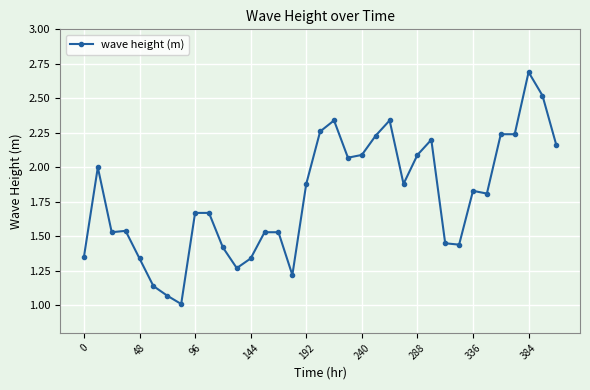

True or false: there are more than 0 points higher than both neighbors.

True